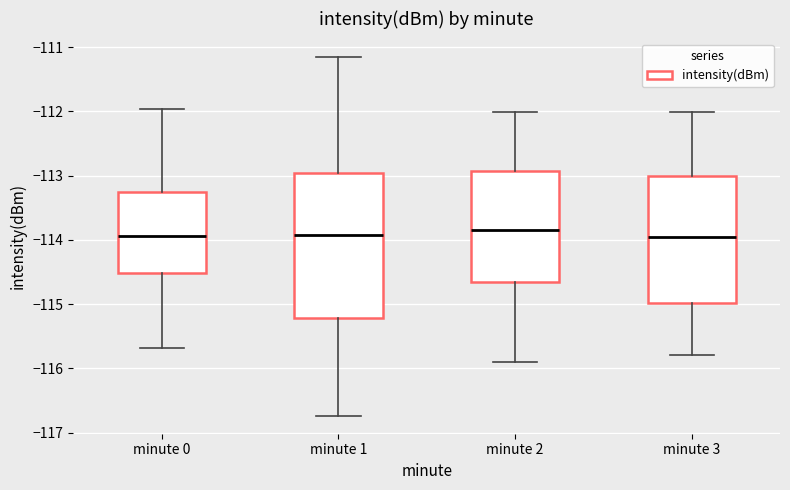

Reading left to right, read every box against the y-axis: the position of its median line, the range the box covers, and the ends of its whiskers. The values are not printed on the chart, so give them approximately, as read against the axis.

minute 0: median -113.9, box -114.5 to -113.3, whiskers -115.7 to -112.0
minute 1: median -113.9, box -115.2 to -113.0, whiskers -116.7 to -111.1
minute 2: median -113.8, box -114.7 to -112.9, whiskers -115.9 to -112.0
minute 3: median -114.0, box -115.0 to -113.0, whiskers -115.8 to -112.0